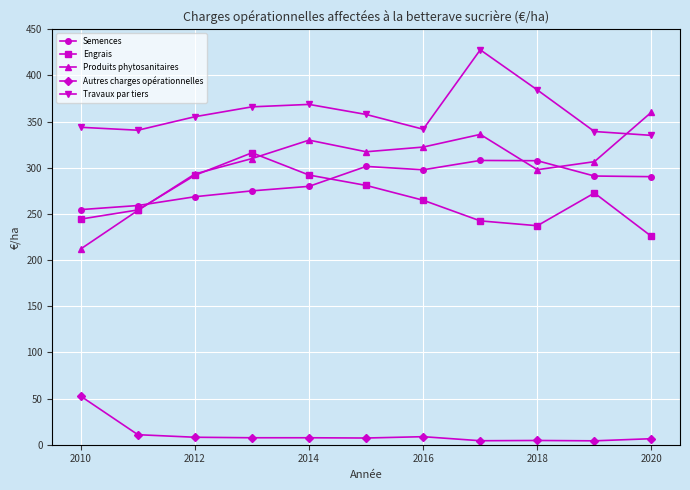

How many interior local peaks does the Produits phytosanitaires series have?

2